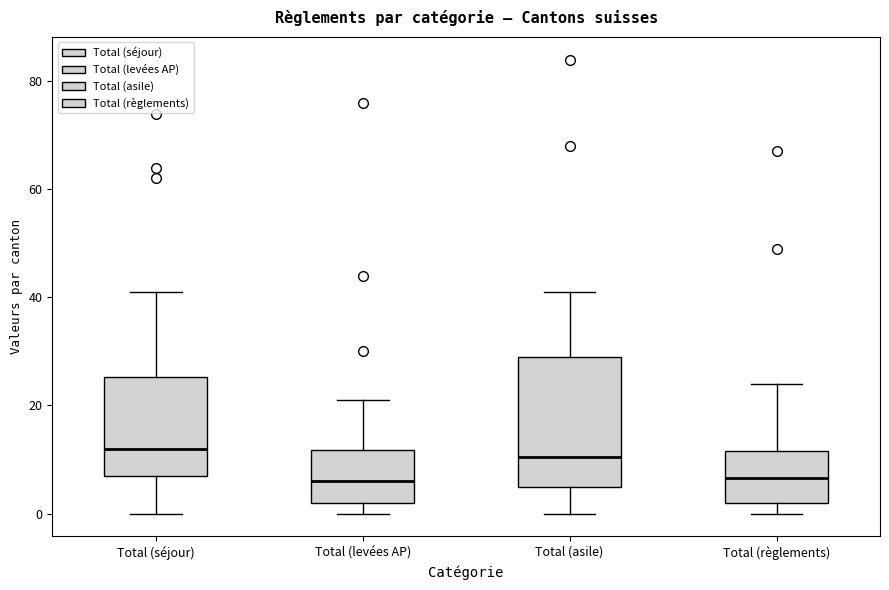

Where does the lower whisker of the box for Total (asile) end on the y-axis? The values are not printed on the chart, so give them approximately, as read against the axis.

0